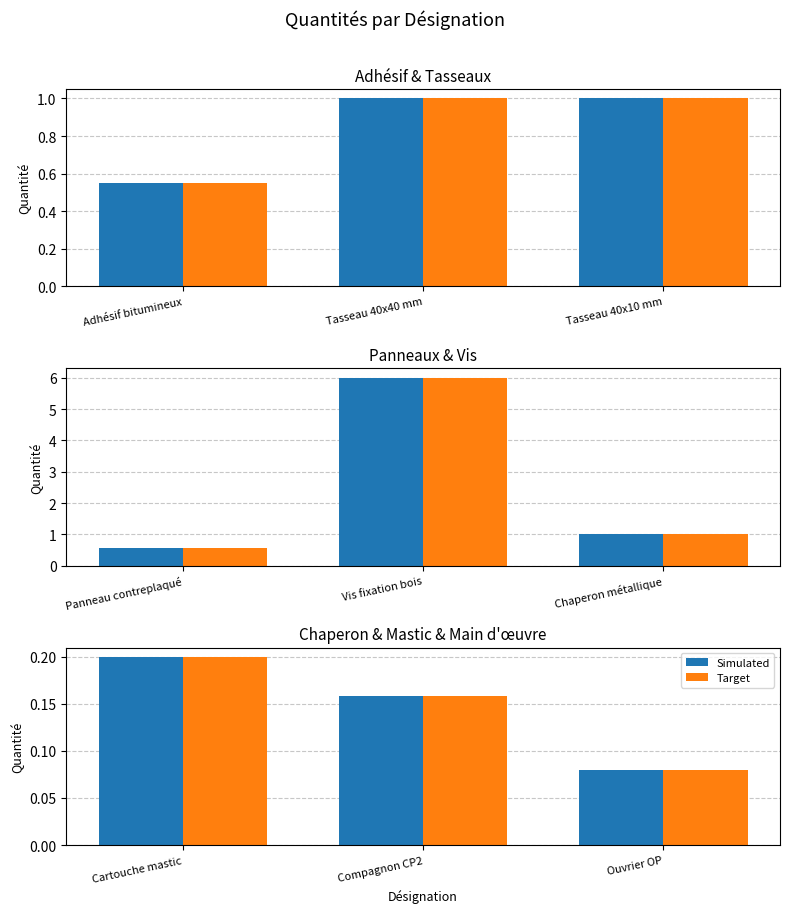

Count the number of data series in this chart.

2